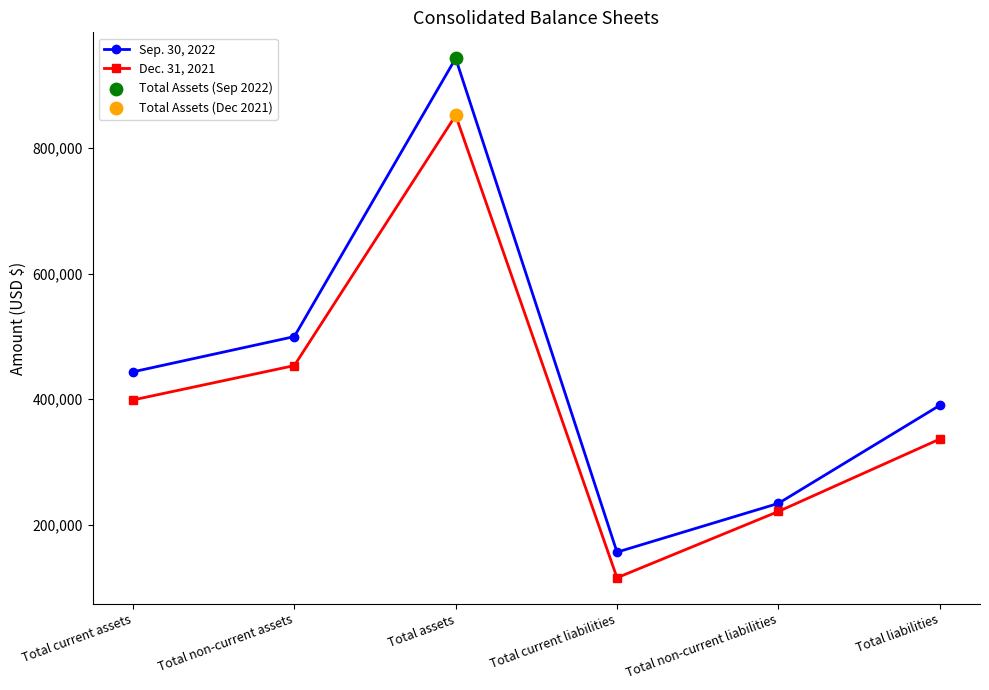

Which series changed the most between Total assets and Total non-current liabilities?

Sep. 30, 2022